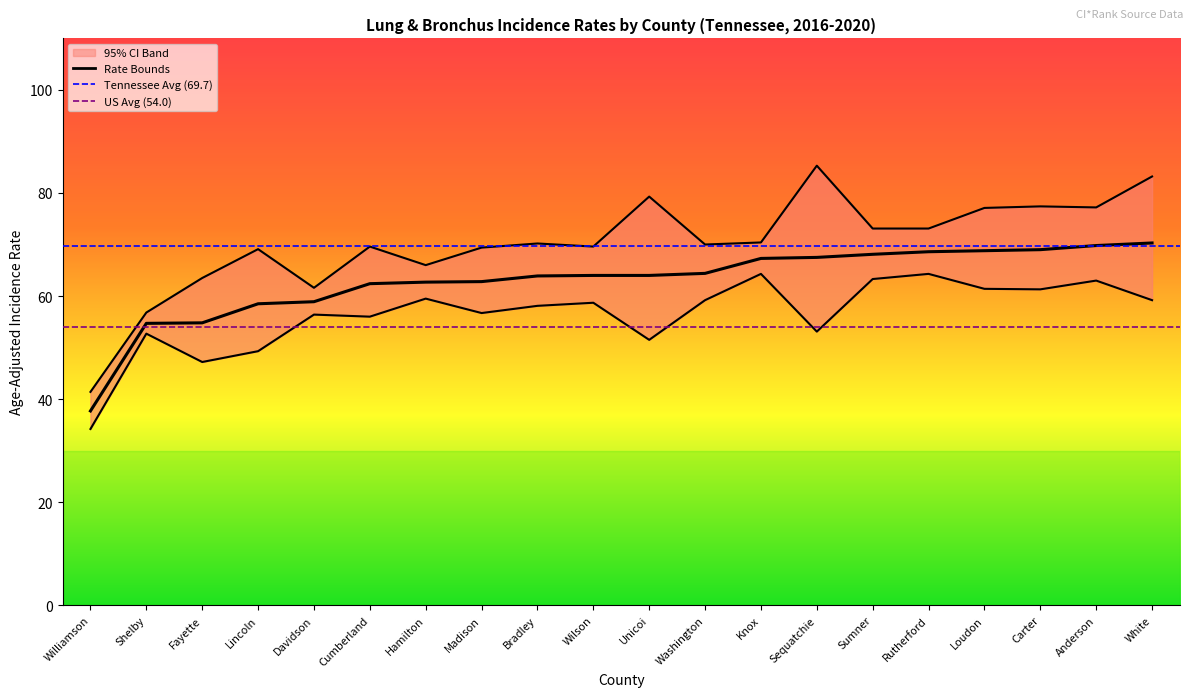

The value of Upper 95% CI at Anderson is 77.2. True or false?

True